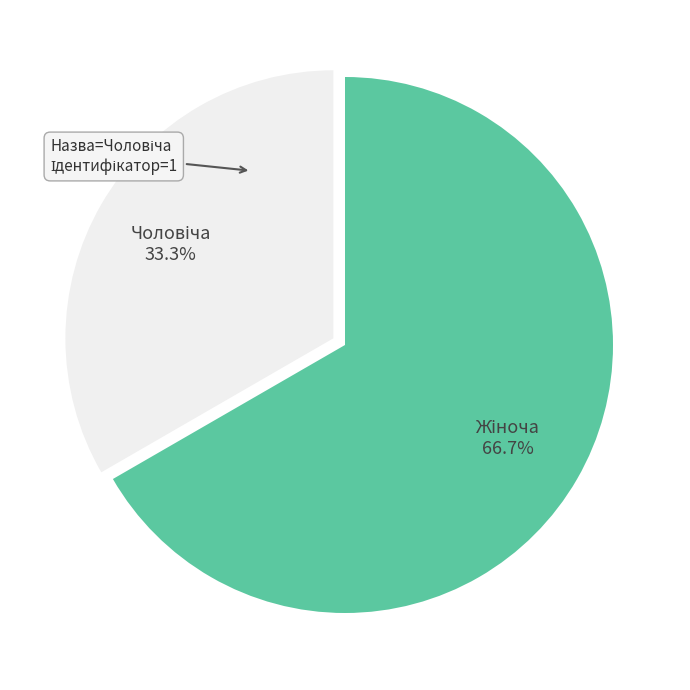

Is there any slice that represents more than half of the pie?

Yes